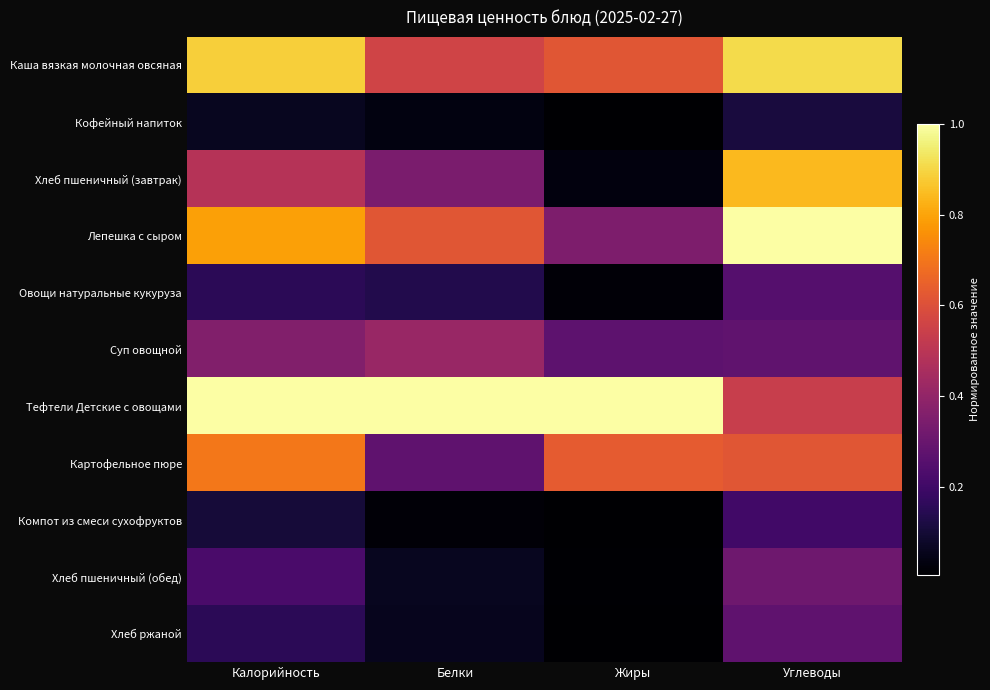

Rank the series by their maximum value, from lowest to highest.

Кофейный напиток, Компот из смеси сухофруктов, Овощи натуральные кукуруза, Хлеб ржаной, Хлеб пшеничный (обед), Суп овощной, Картофельное пюре, Хлеб пшеничный (завтрак), Каша вязкая молочная овсяная, Лепешка с сыром, Тефтели Детские с овощами